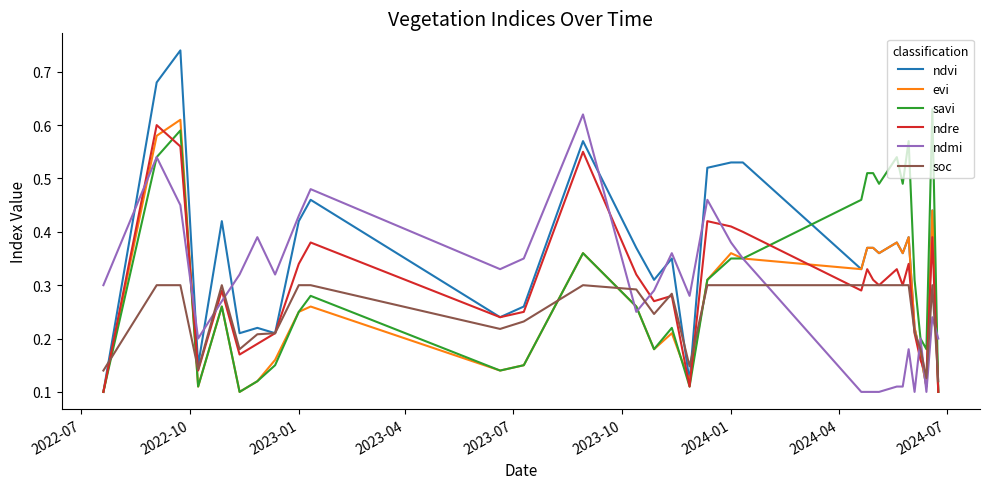

Which series has the largest range (max minus min)?

ndvi